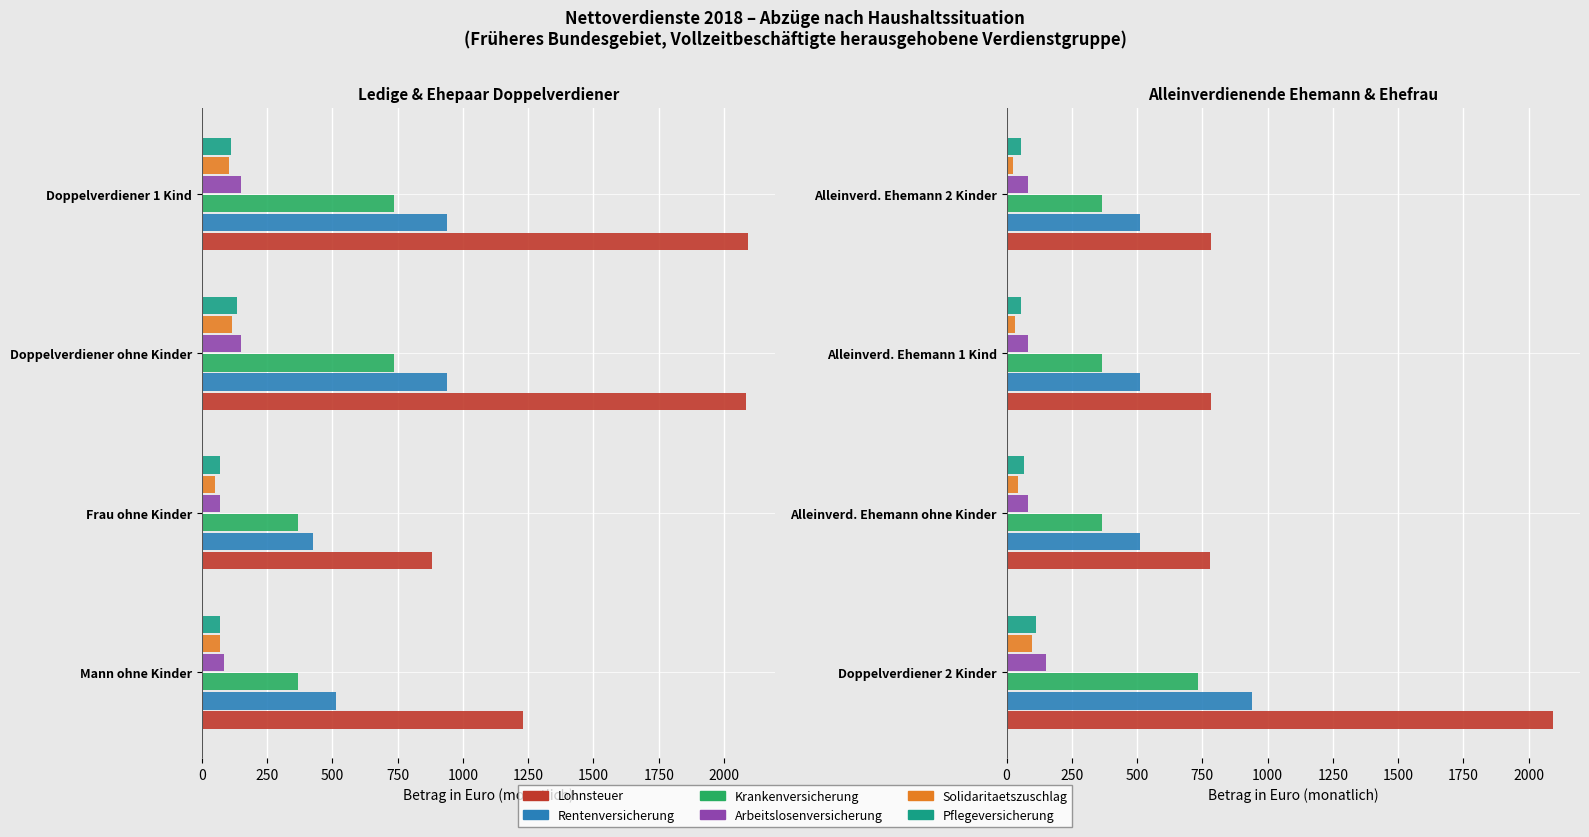

The value of Arbeitslosenversicherung at Alleinverd. Ehemann 2 Kinder is 36.9. True or false?

False